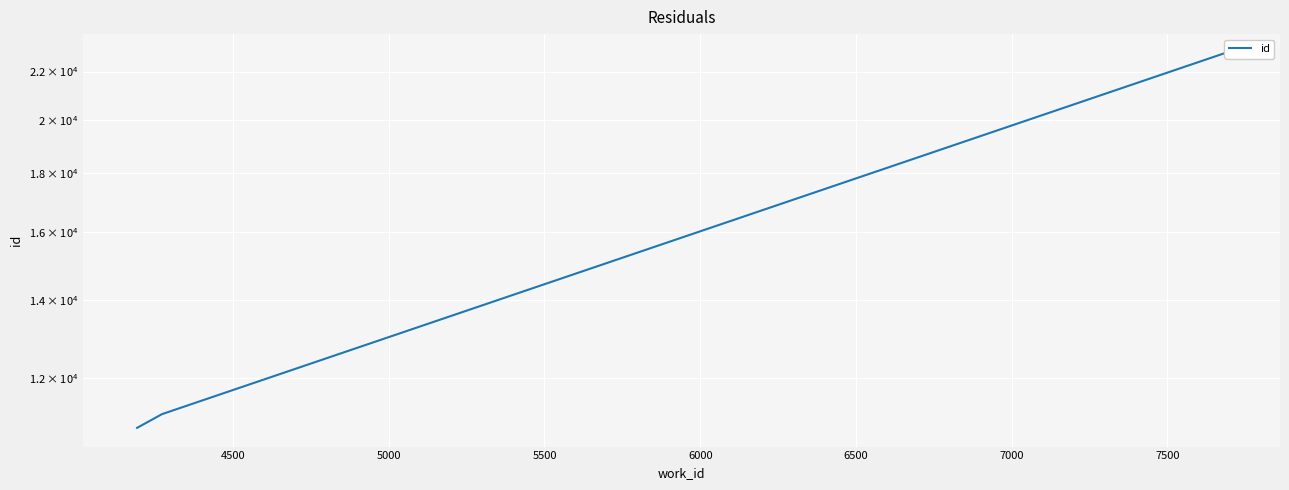

Count the number of data series in this chart.

1